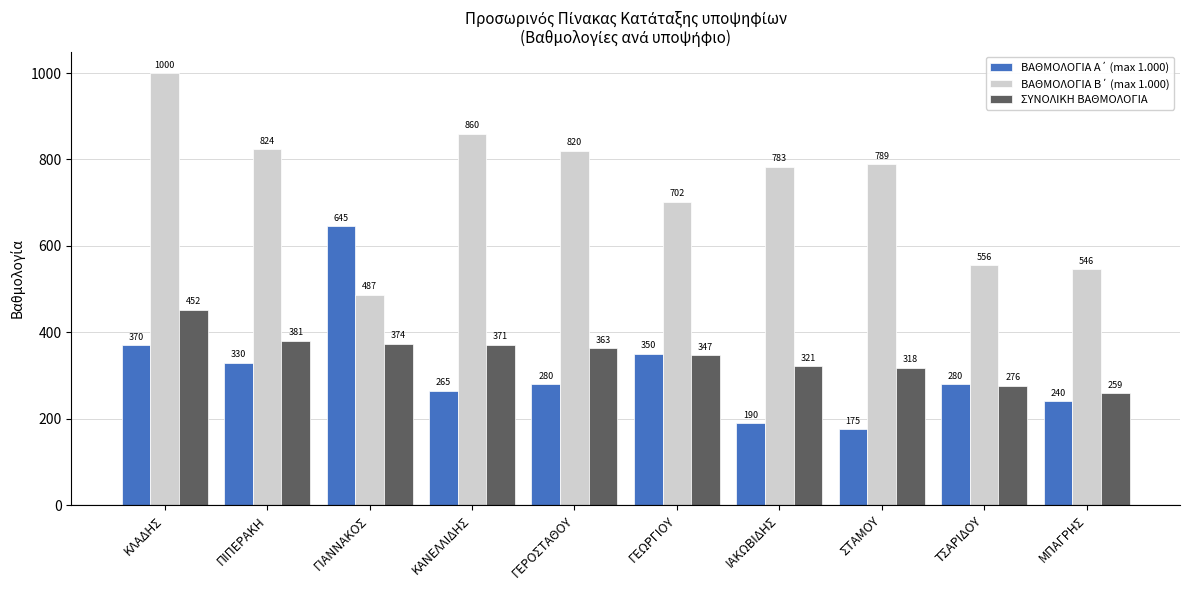

Where does the ΣΥΝΟΛΙΚΗ ΒΑΘΜΟΛΟΓΙΑ series first go above 363?

ΚΛΑΔΗΣ